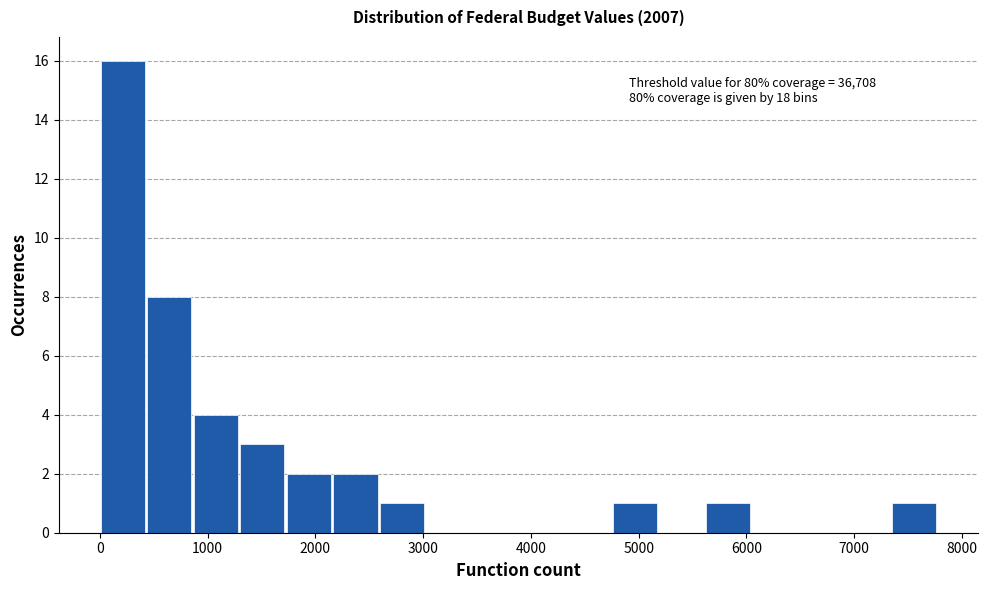

Which range on the x-axis has the tallest bar?

0 to 400